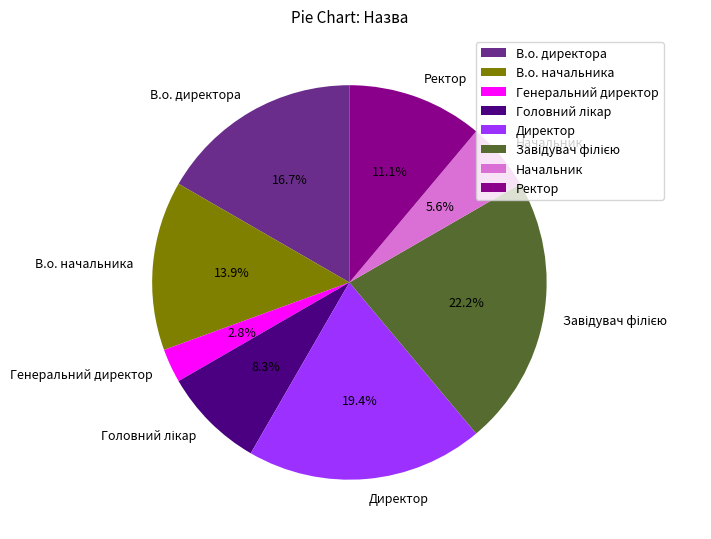

Which category has the smallest portion of the pie?

Генеральний директор